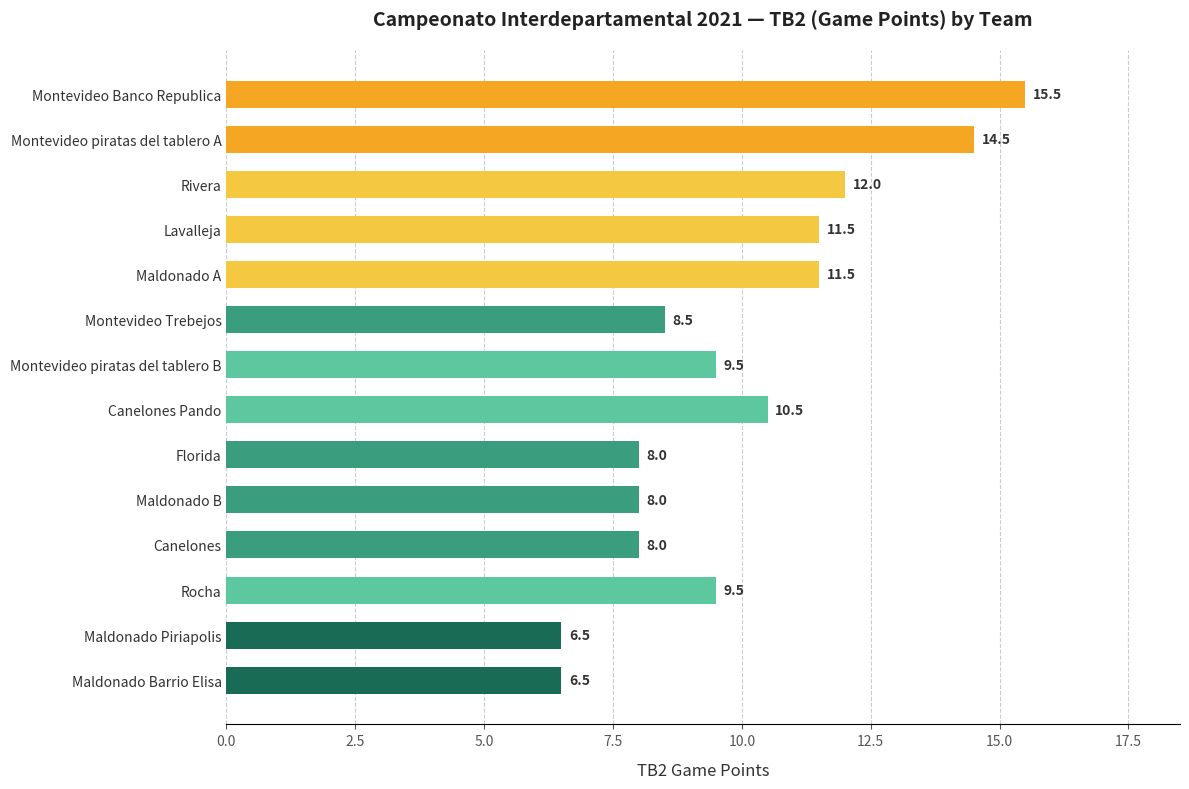

Is it true that the value at Montevideo Banco Republica is 15.5?

True